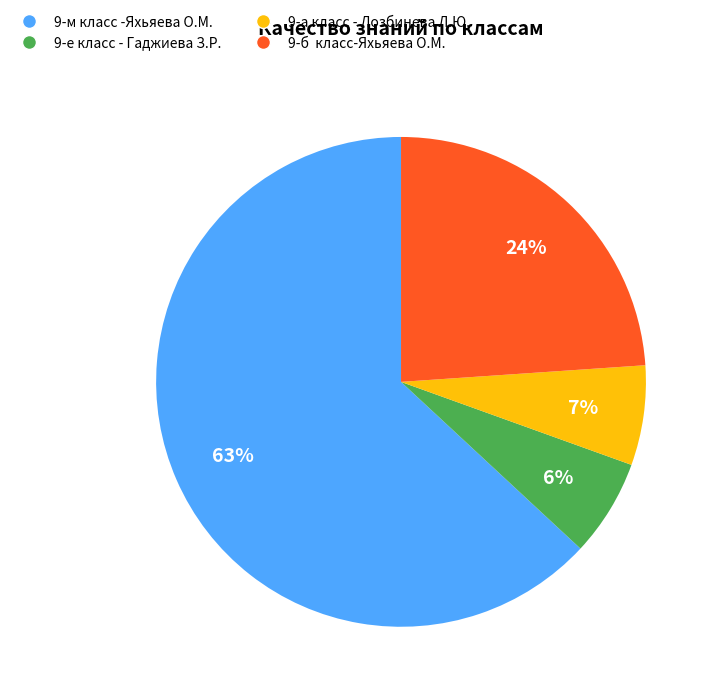

To the nearest percent, what is the average slice percentage?

25%